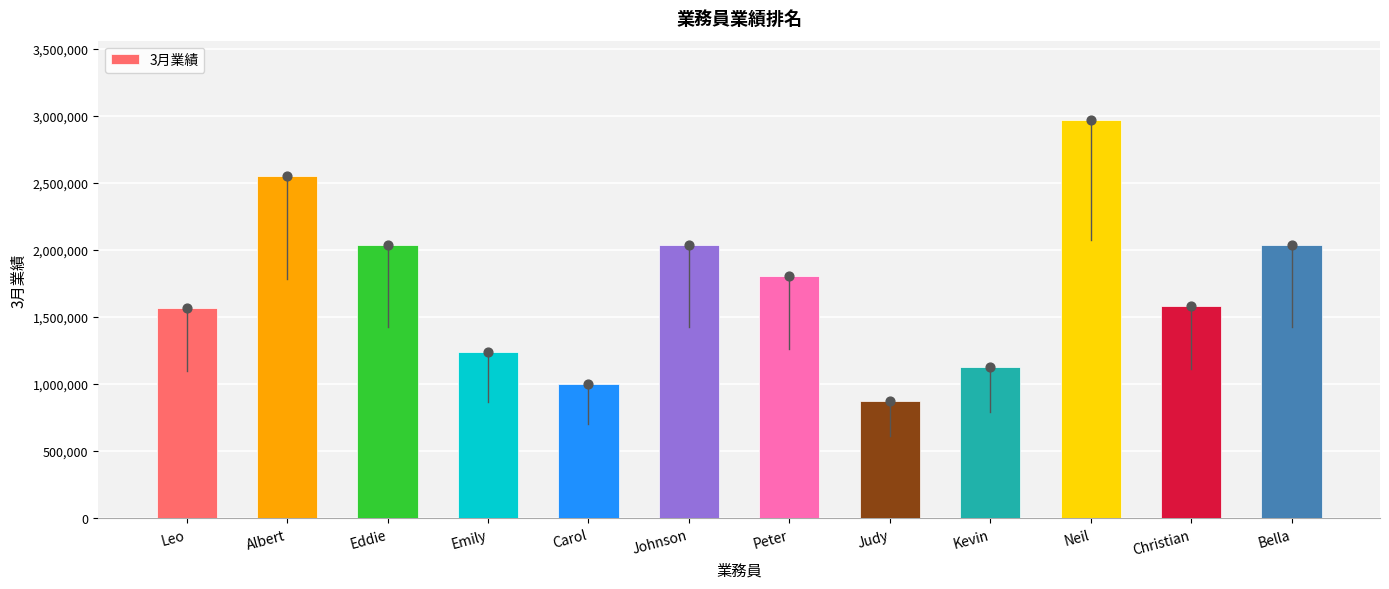

What is the change in value from Carol to Neil?

+1965587